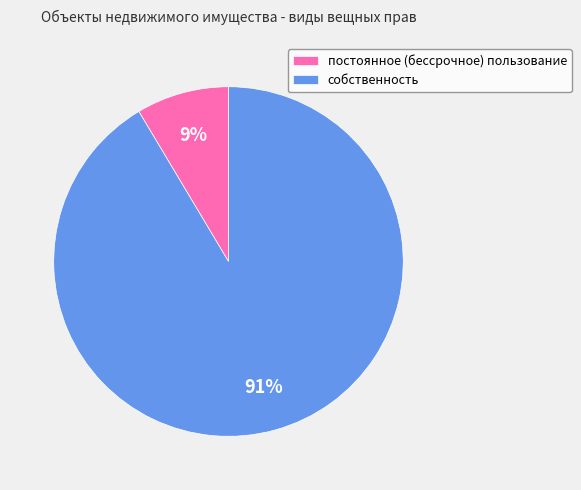

How many segments does this pie chart have?

2